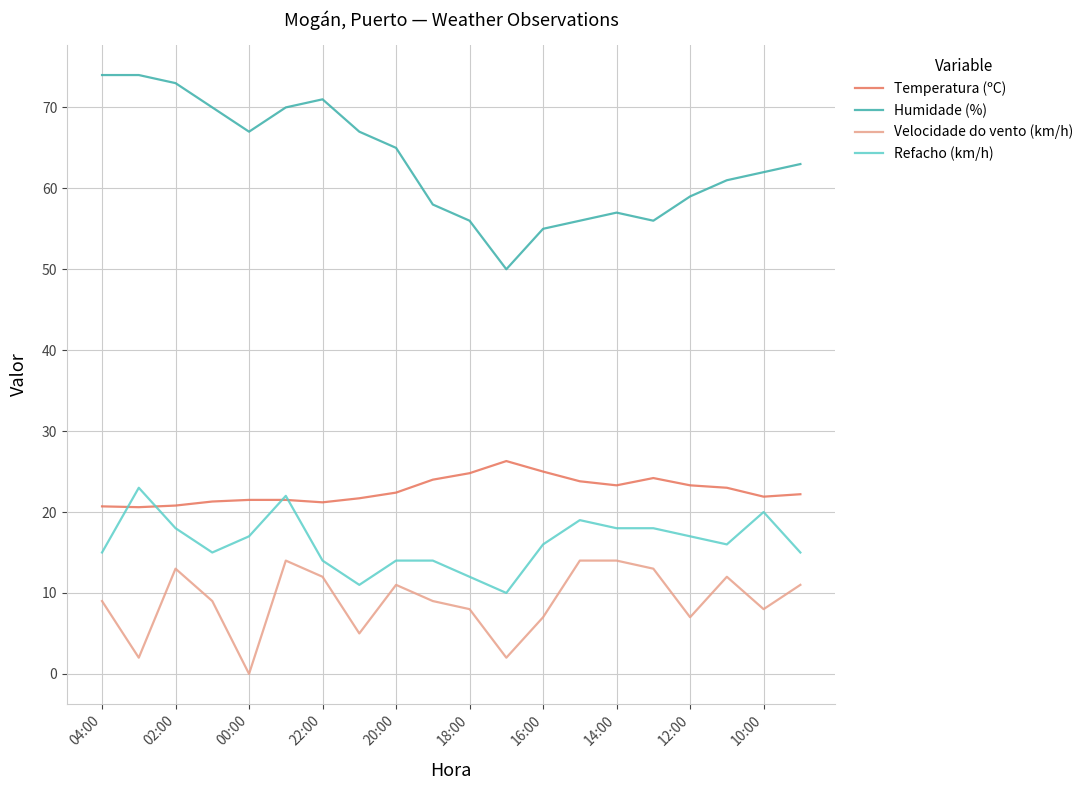

Which series has the largest total across all categories?

Humidade (%)